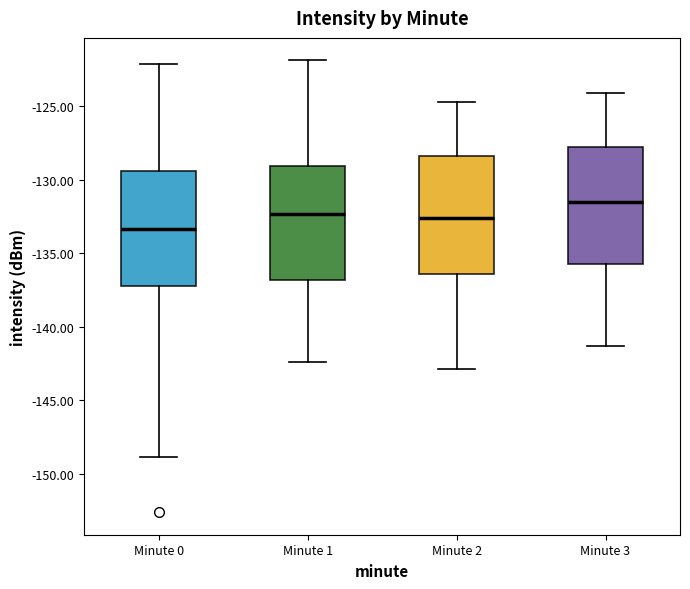

Reading left to right, transcribe this box plot: for each box, give where its median line is, the range the box spans, and where its two whiskers end, as read against the y-axis. The values are not printed on the chart, so give them approximately, as read against the axis.

Minute 0: median -133.5, box -137.5 to -129.5, whiskers -149.0 to -122.0
Minute 1: median -132.5, box -137.0 to -129.0, whiskers -142.5 to -122.0
Minute 2: median -132.5, box -136.5 to -128.5, whiskers -143.0 to -124.5
Minute 3: median -131.5, box -135.5 to -128.0, whiskers -141.5 to -124.0